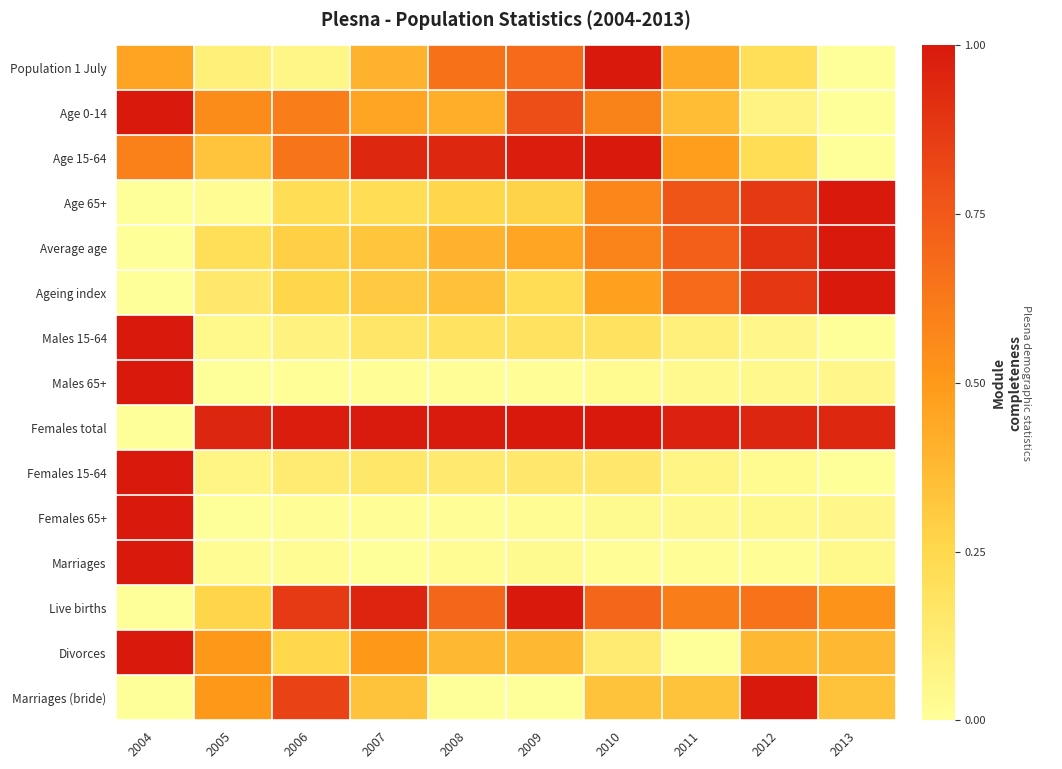

At how many categories does at least one series exceed 0?

10